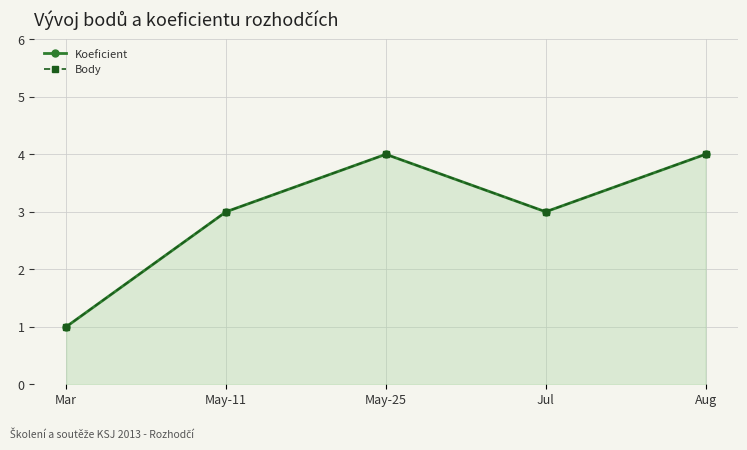

True or false: Body and Koeficient intersect in this chart.

False